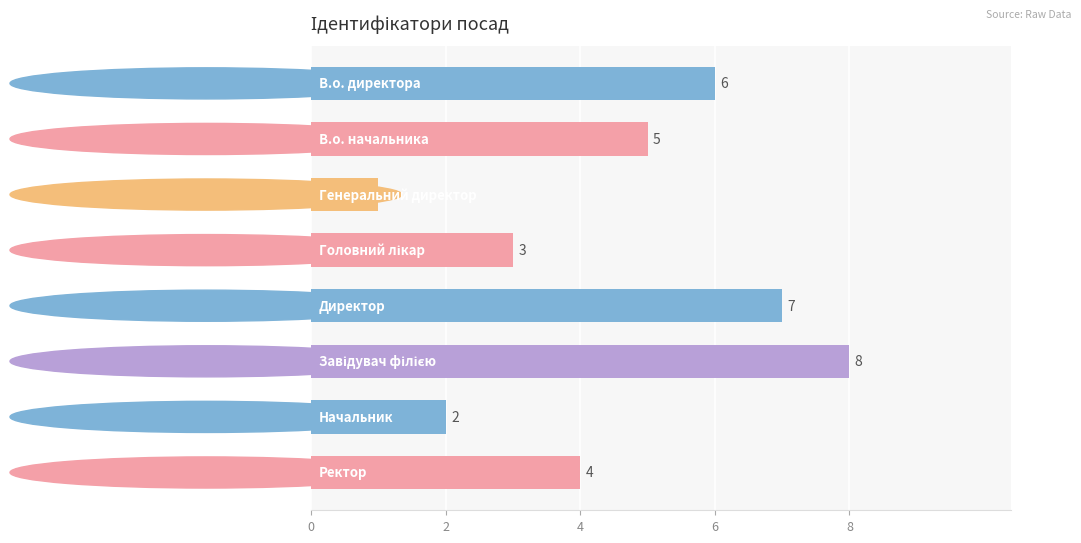

What is the difference between the maximum and minimum values?

7